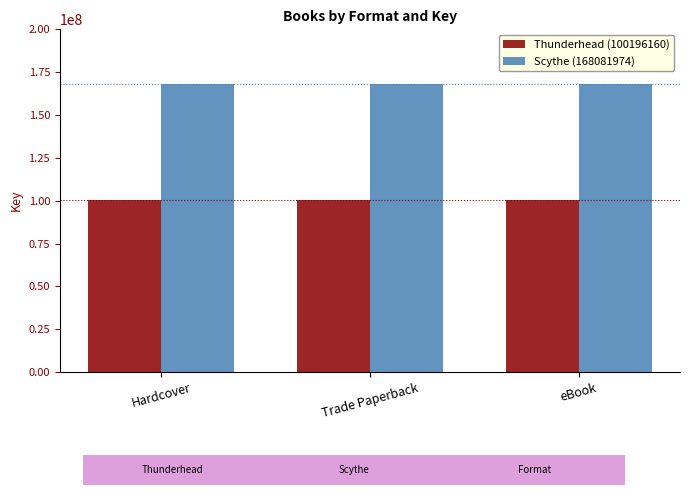

What is the minimum value shown in the chart?

100196160